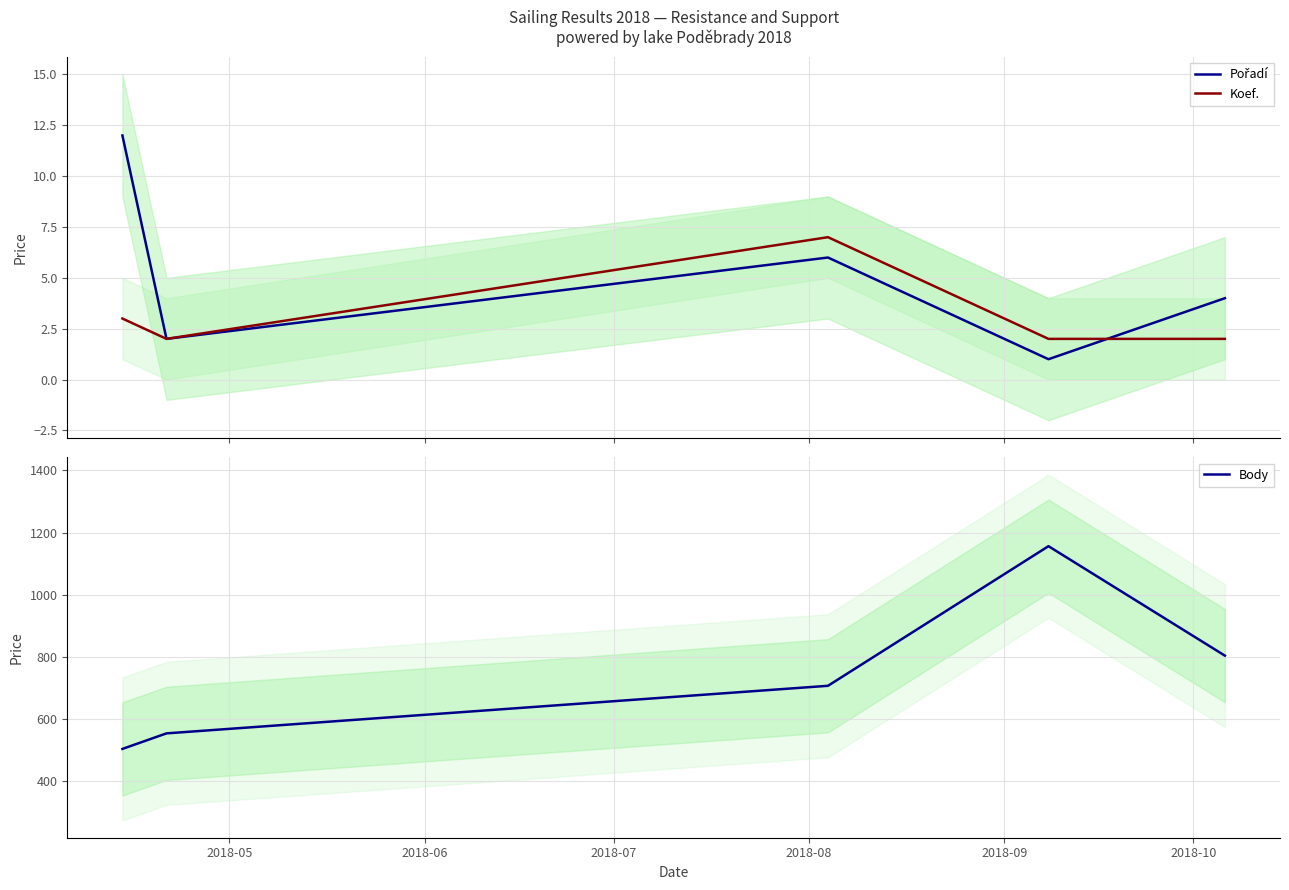

Reading right to left, what are all the values shown in this chart?

Pořadí: 4	1	6	2	12
Koef.: 2	2	7	2	3
Body: 804	1156	707	554	504